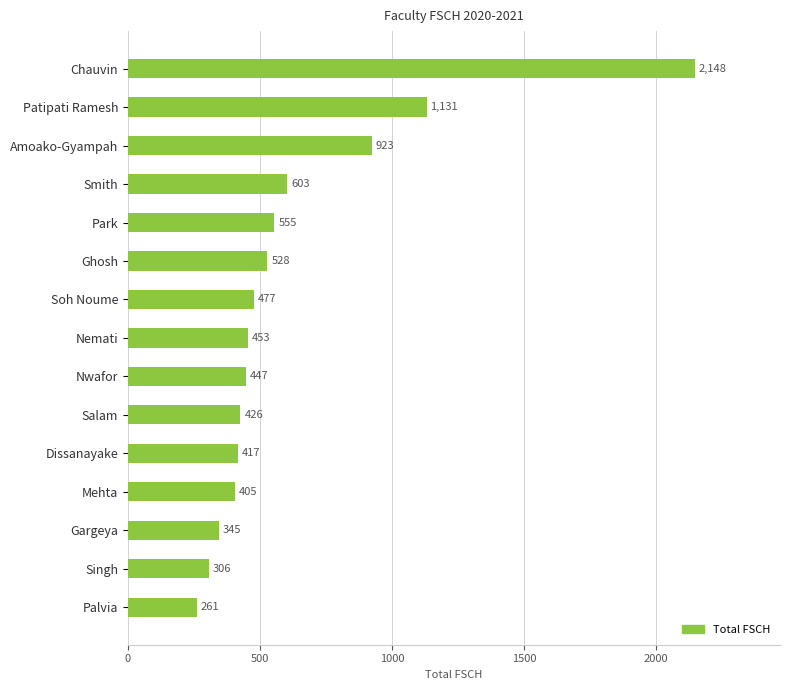

Where is the data nearest to the value 1204?

Patipati Ramesh